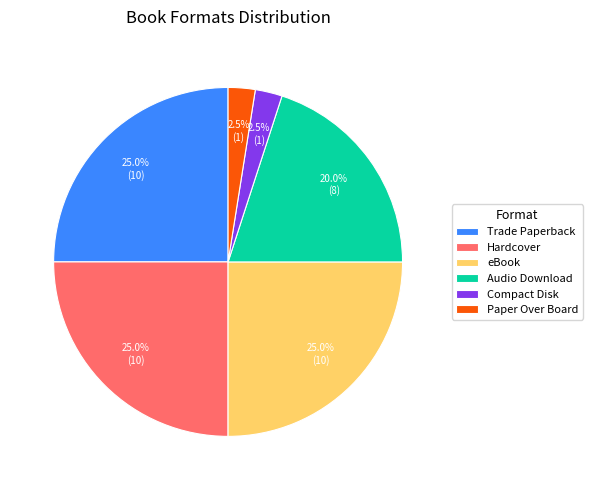

Does Compact Disk represent more than half of the total?

No